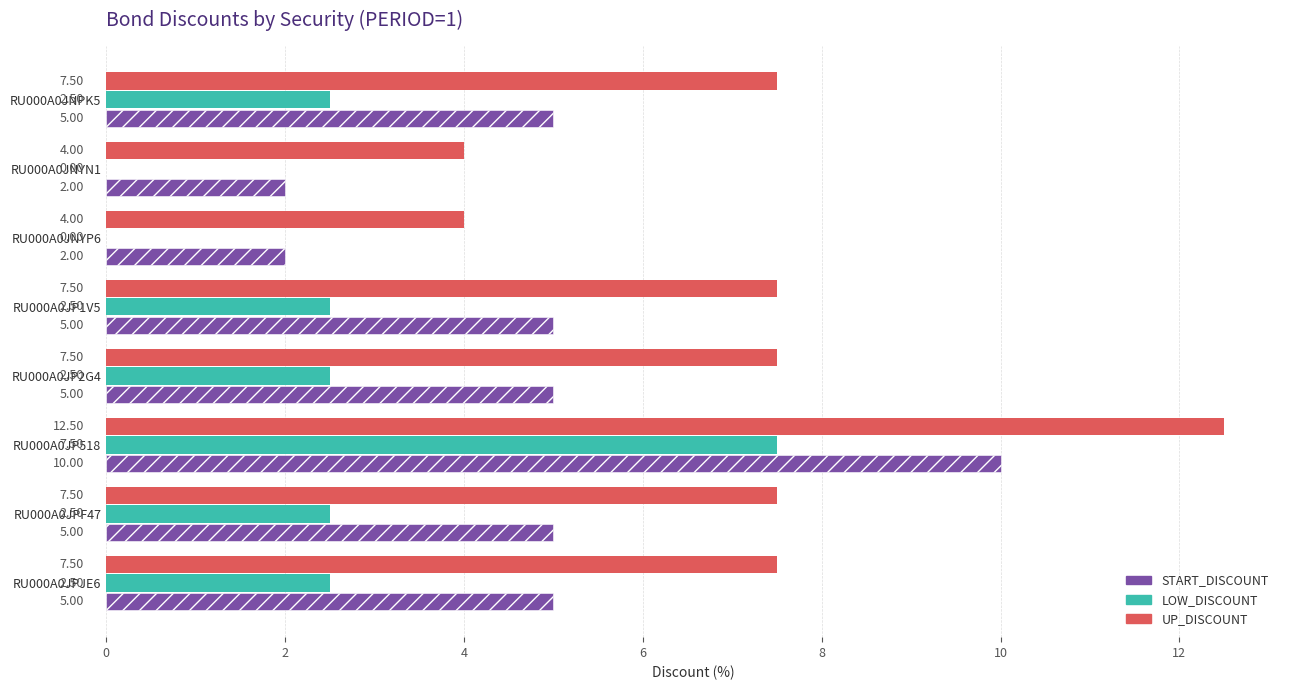

Is the value of UP_DISCOUNT at RU000A0JNYN1 greater than the value of START_DISCOUNT at RU000A0JP518?

No